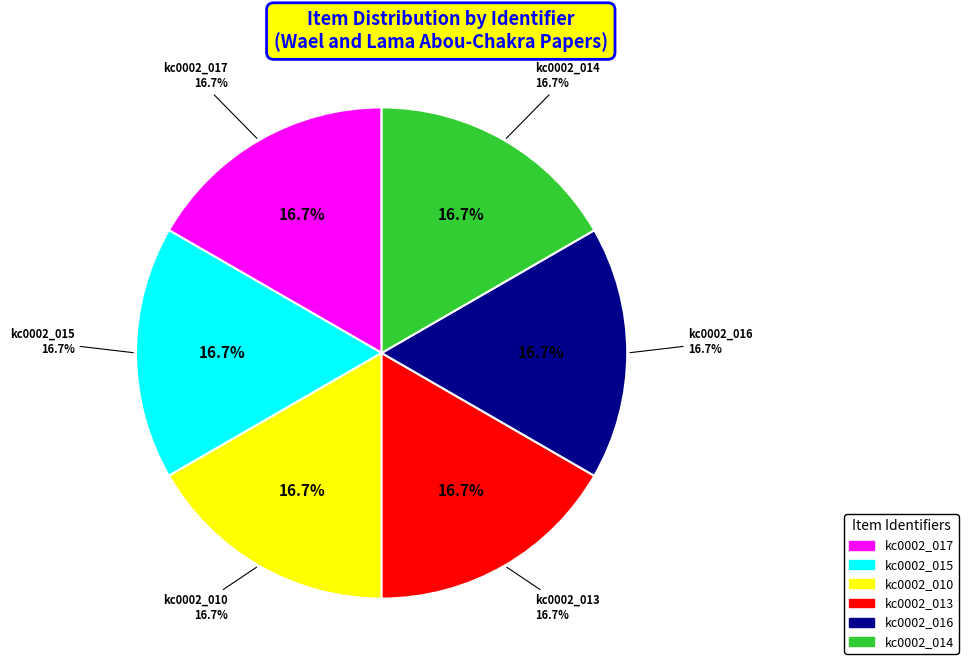

Is it true that kc0002_016 is 17% of the pie?

True